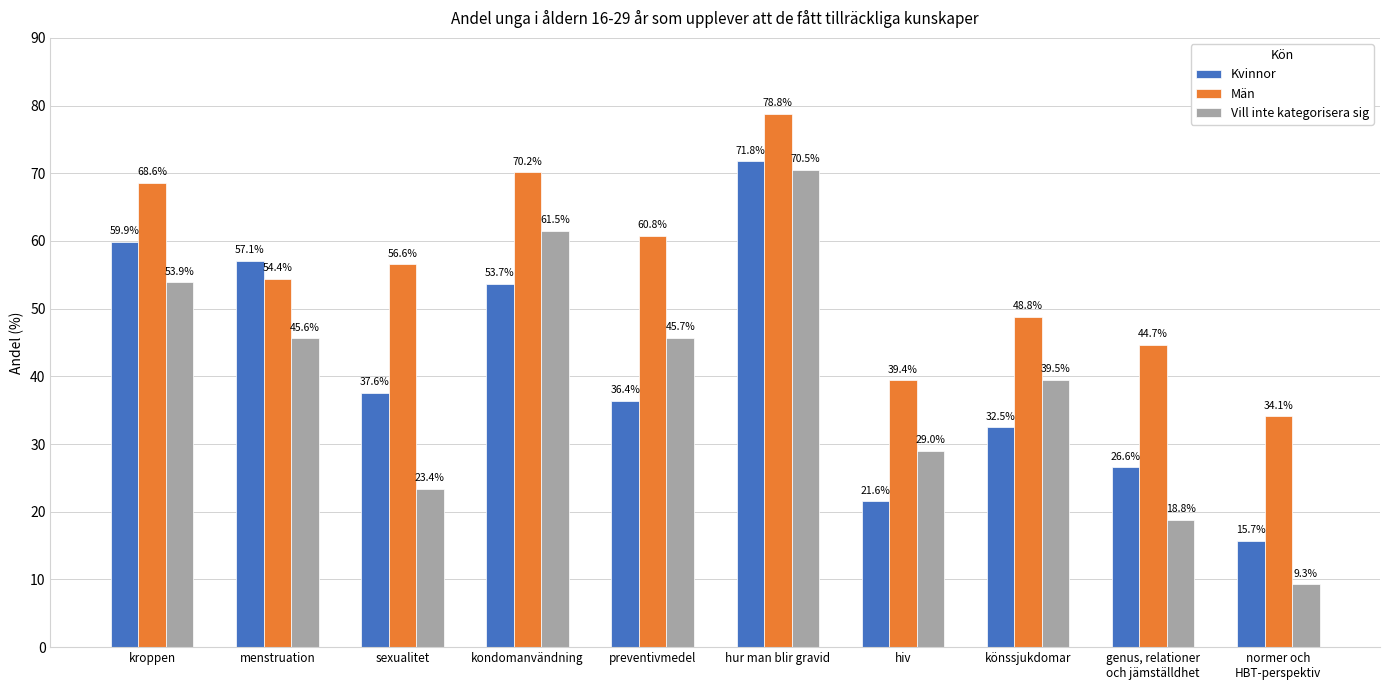

How many values in the Män series exceed 56?

5